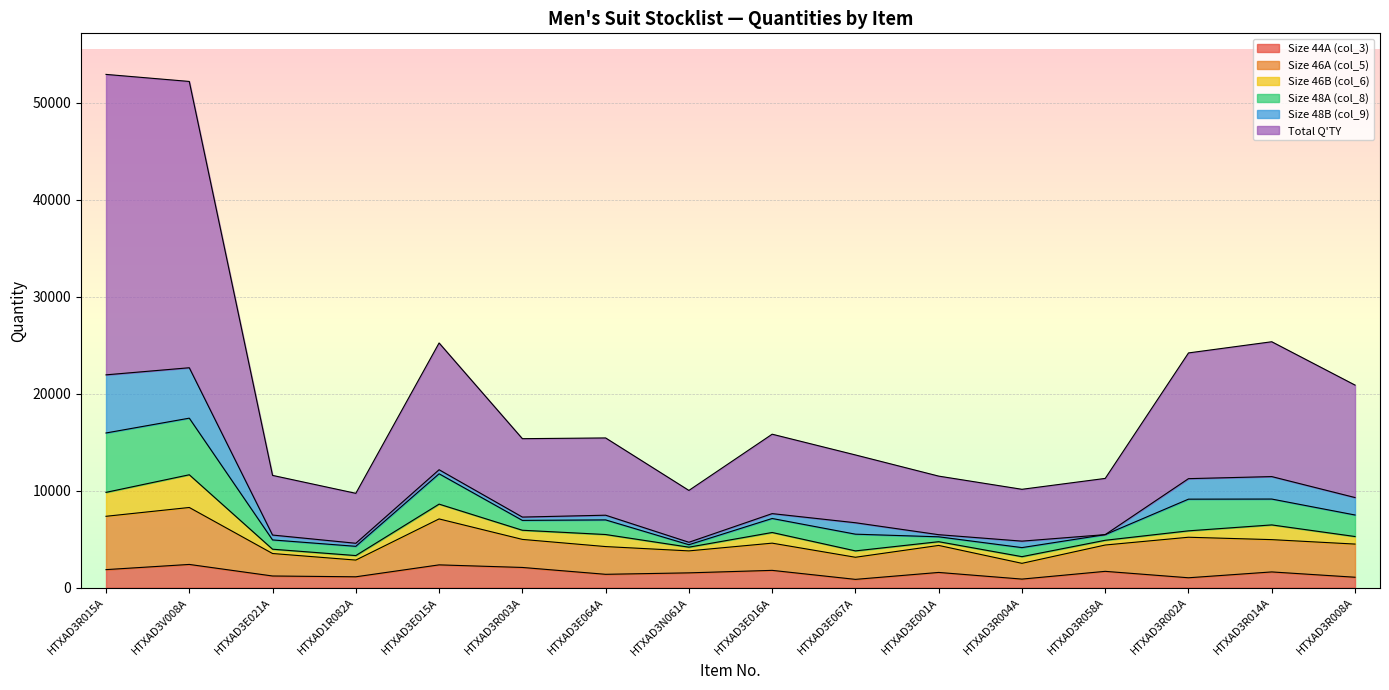

Is it true that Size 44A (col_3) equals 1688 at HTXAD3R058A?

True